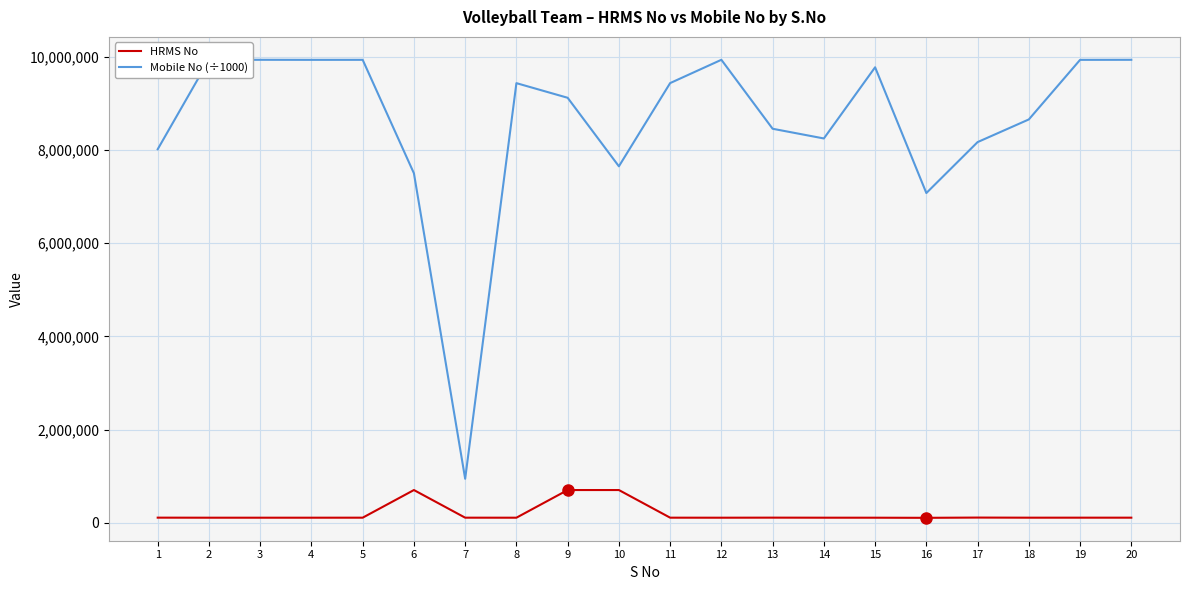

Which series has the largest total across all categories?

Mobile No (÷1000)